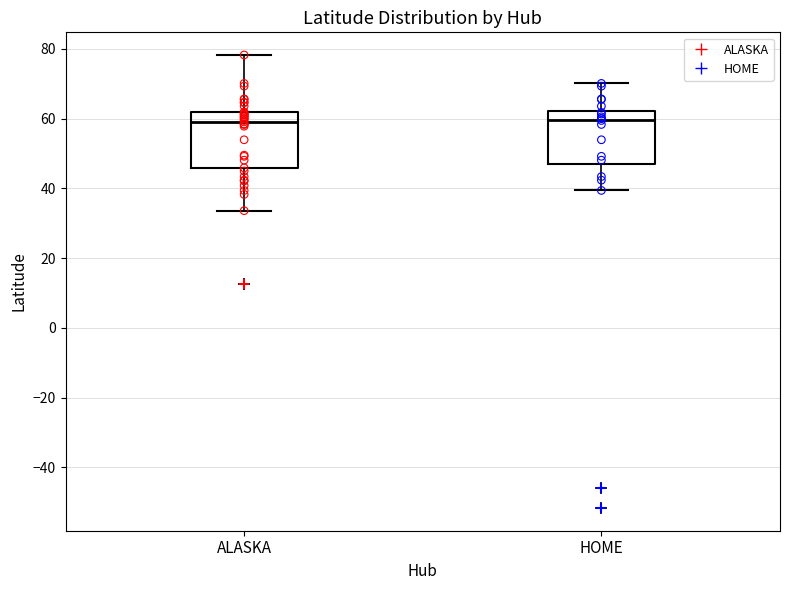

Reading left to right, read every box against the y-axis: the position of its median line, the range the box covers, and the ends of its whiskers. The values are not printed on the chart, so give them approximately, as read against the axis.

ALASKA: median 60, box 46 to 62, whiskers 34 to 78
HOME: median 60, box 46 to 62, whiskers 40 to 70